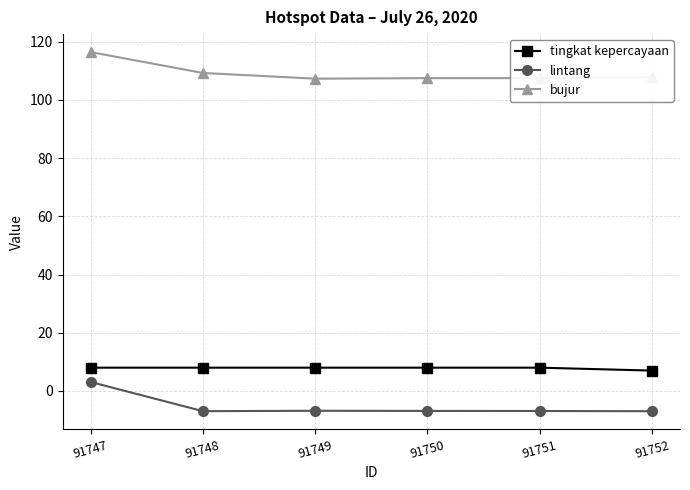

Count the number of data series in this chart.

3